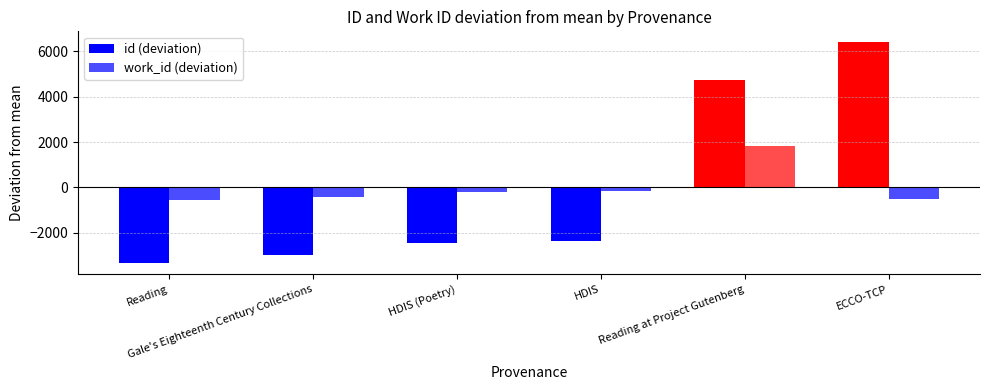

Does the chart contain stacked bars?

No